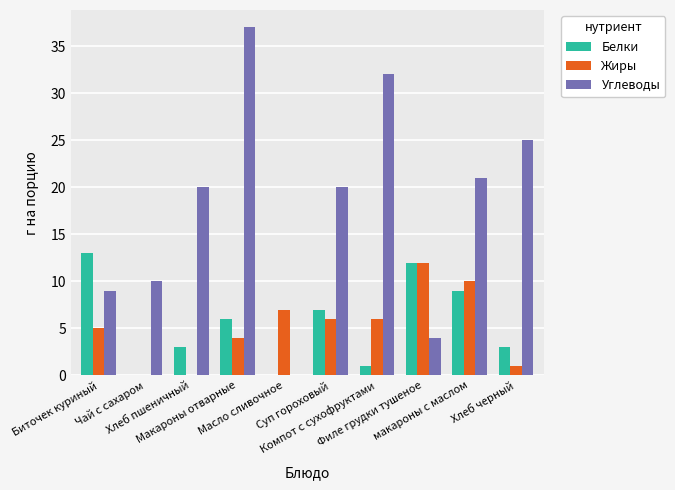

What is the sum of all Белки values?

54